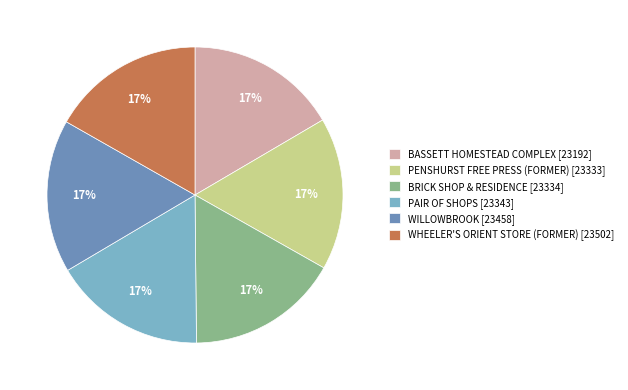

Is there any slice that represents more than half of the pie?

No